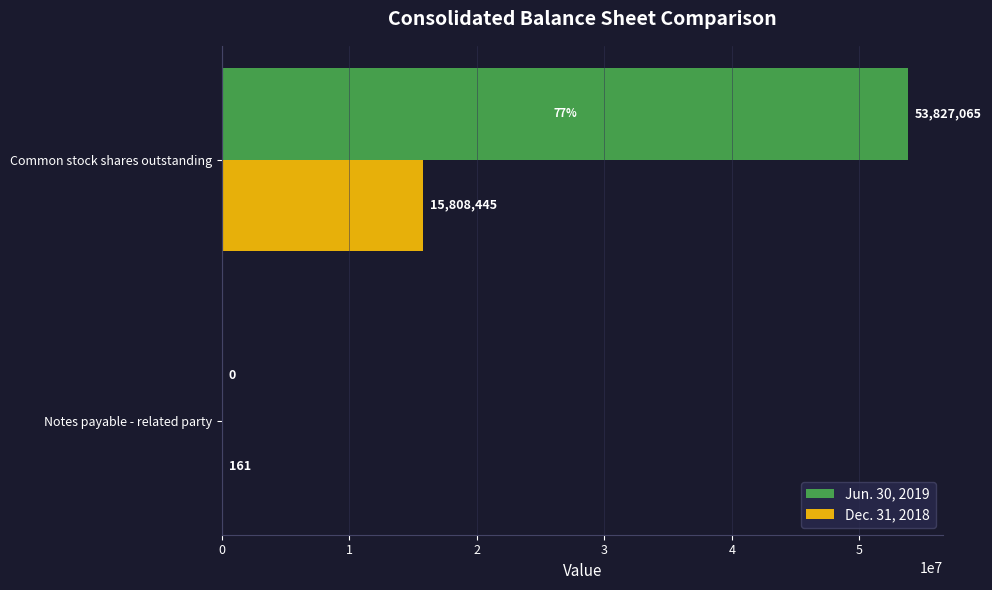

What is the sum of the Dec. 31, 2018 values at Notes payable - related party and Common stock shares outstanding?

15808606